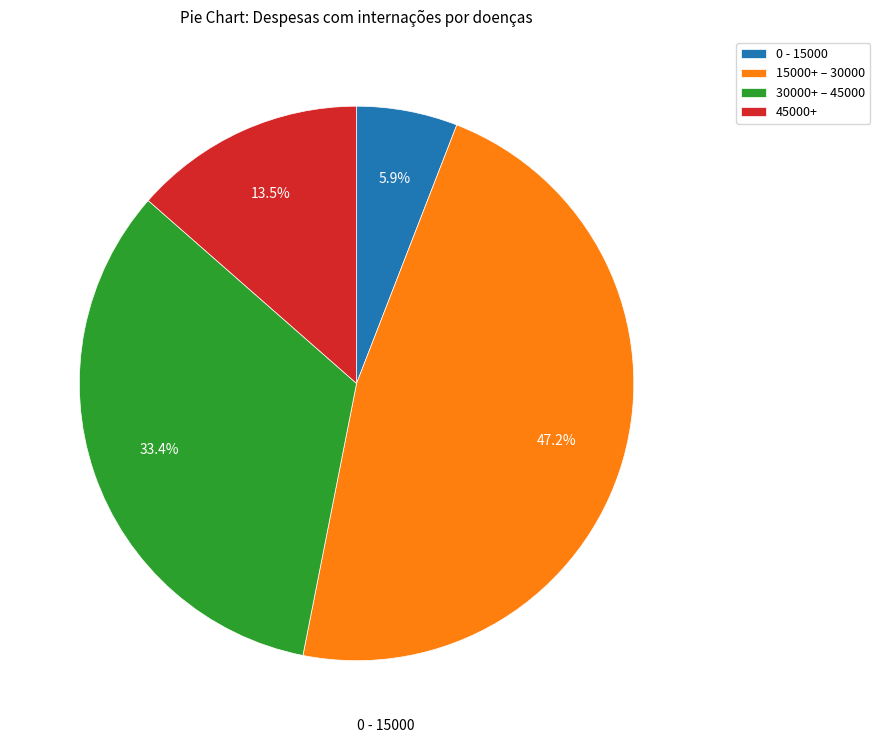

How much of the chart is everything except 45000+?

86.5%